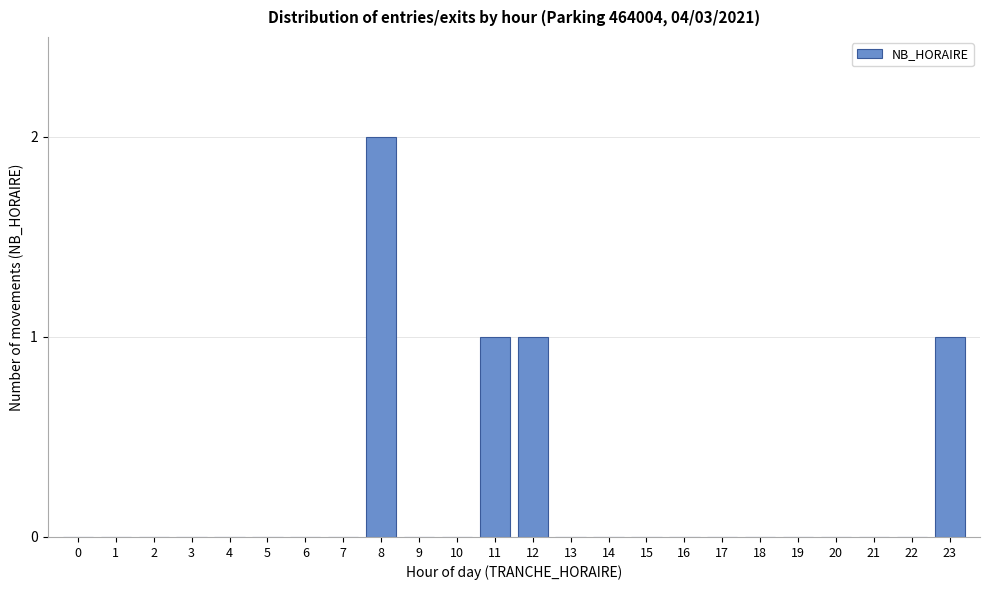

Reading left to right, what are all the values shown in this chart?

0=0	1=0	2=0	3=0	4=0	5=0	6=0	7=0	8=2	9=0	10=0	11=1	12=1	13=0	14=0	15=0	16=0	17=0	18=0	19=0	20=0	21=0	22=0	23=1